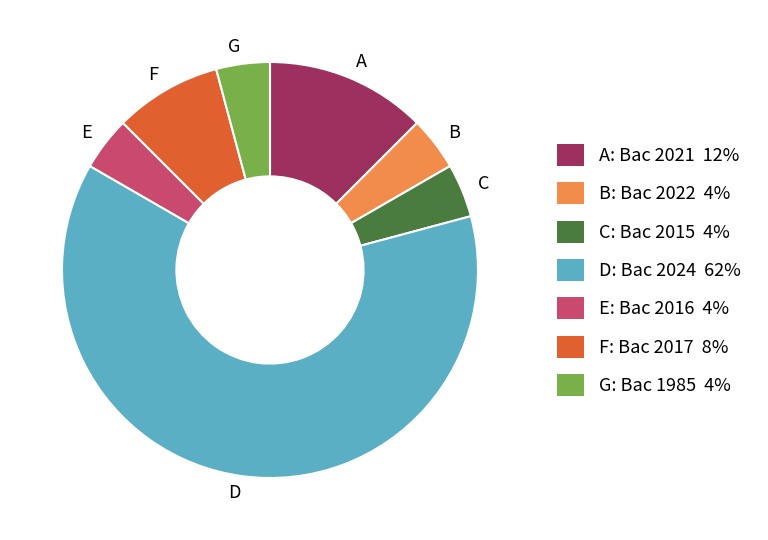

Does D account for over 50% of the chart?

Yes